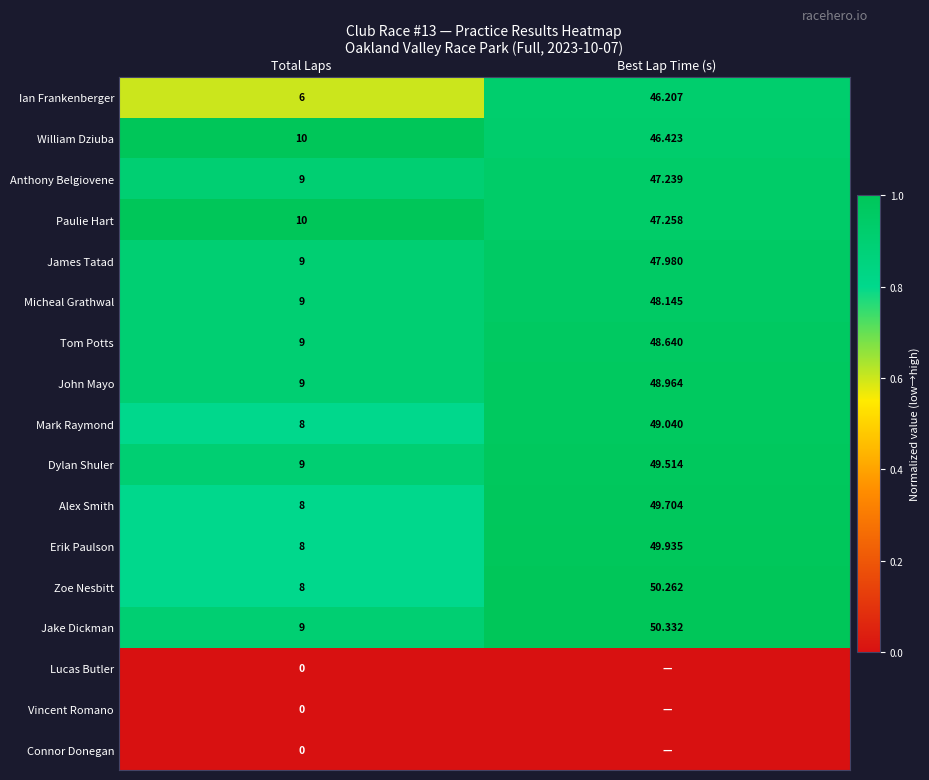

Is the value of Lucas Butler at Total Laps greater than the value of James Tatad at Total Laps?

No